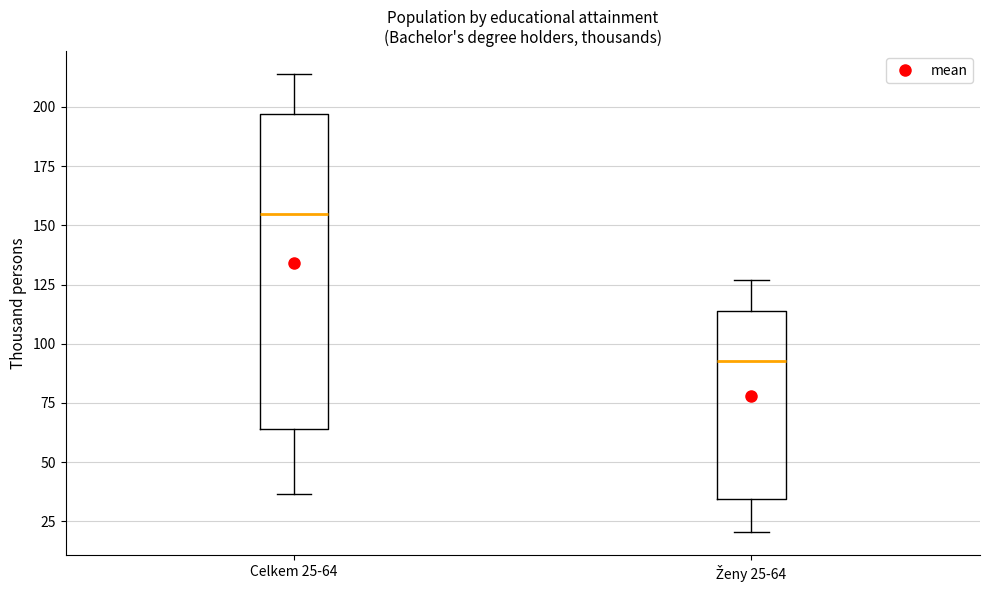

Which box is the tallest, from its lower edge to its upper edge?

Celkem 25-64